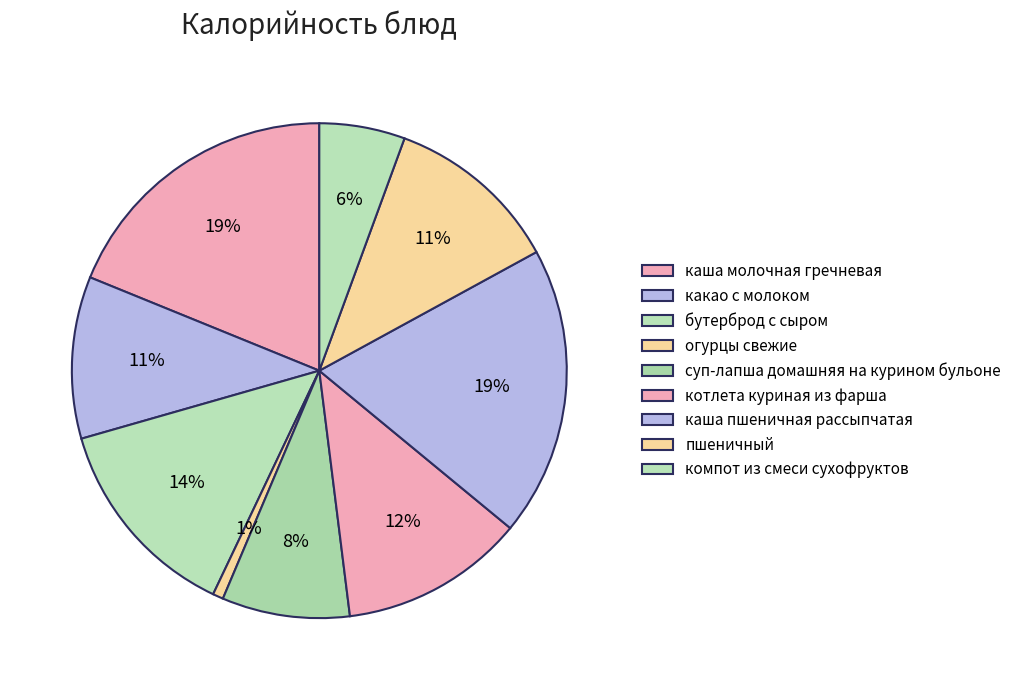

Count the number of slices in the pie.

9